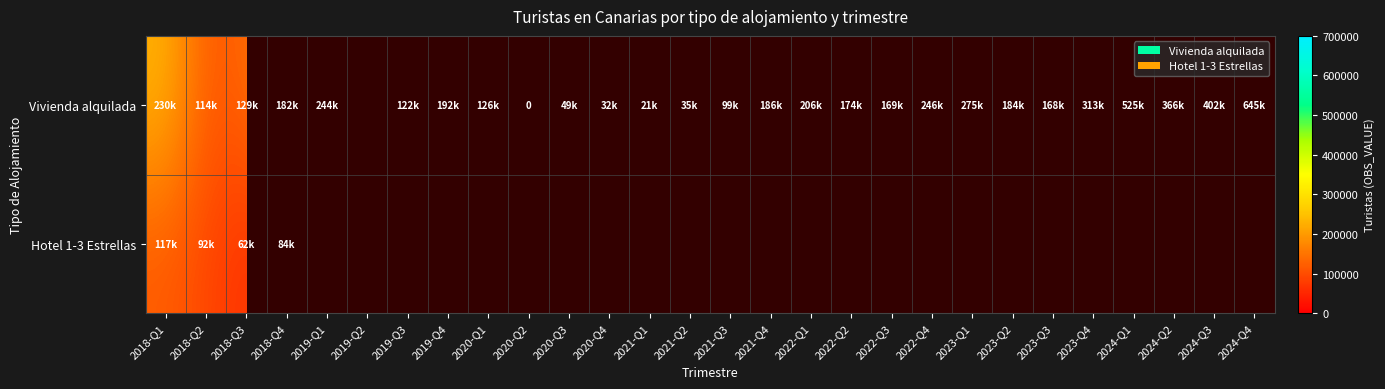

At which label does Hotel 1-3 Estrellas reach its minimum?

2018-Q3